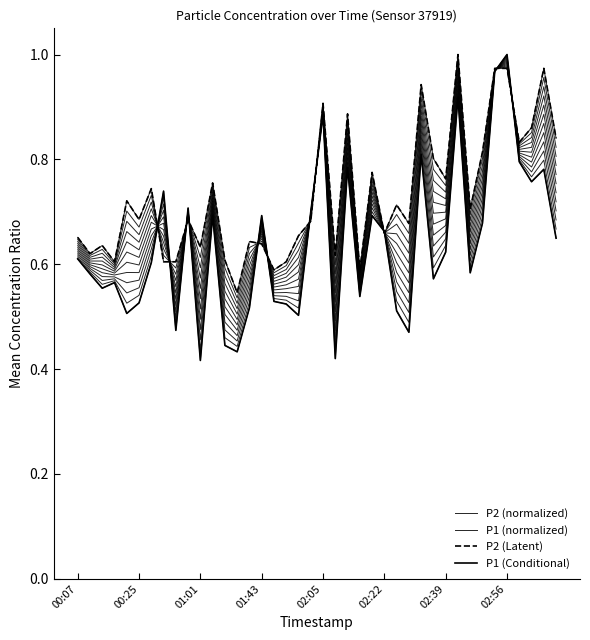

Which series has the widest spread of values?

P1 (normalized)